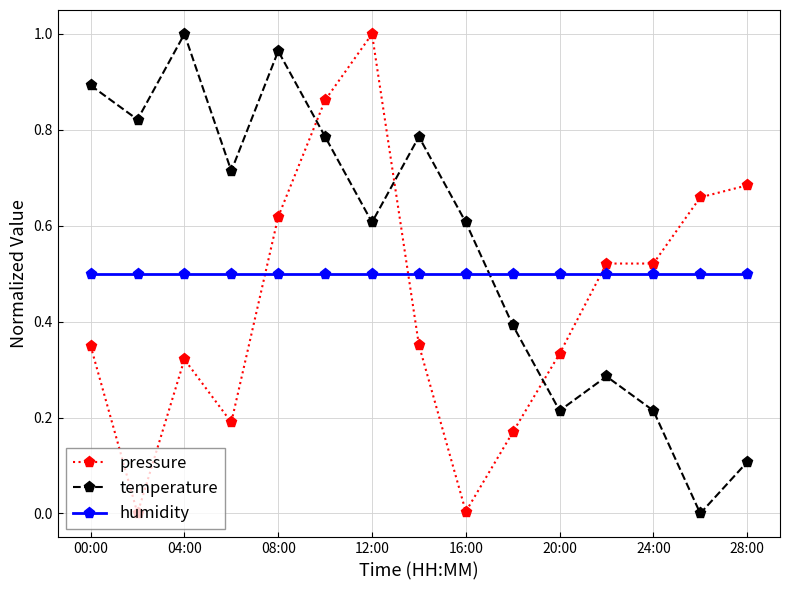

Which series has the largest total across all categories?

temperature